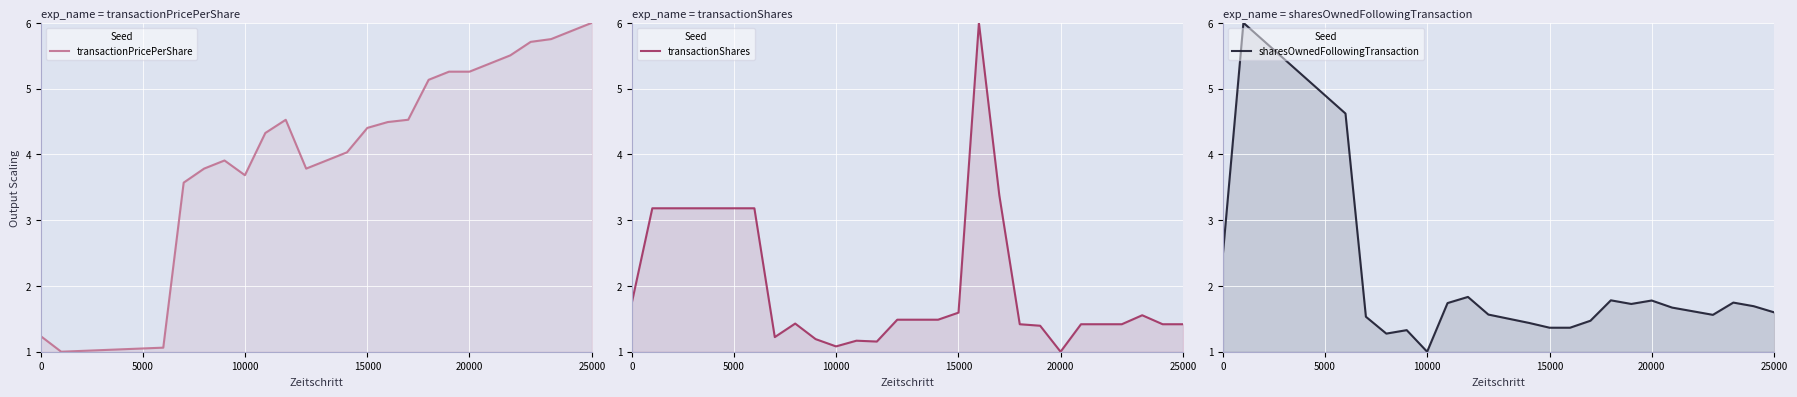

What is the label of the 4th point from the left?

15000